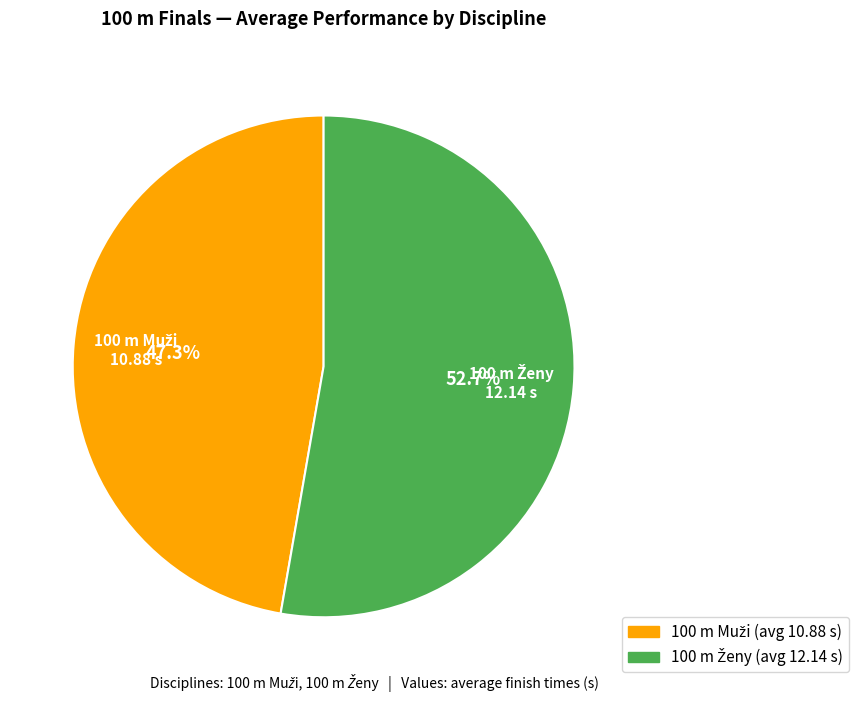

Does any single category account for the majority?

Yes